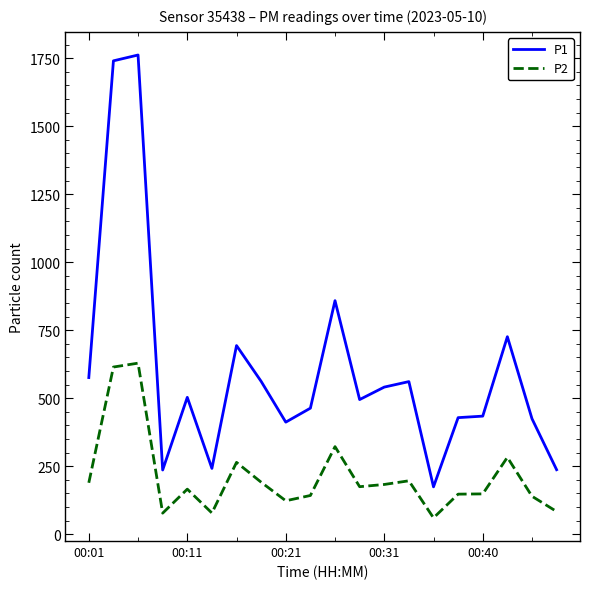

List the series in order of their overall mean, lowest first.

P2, P1